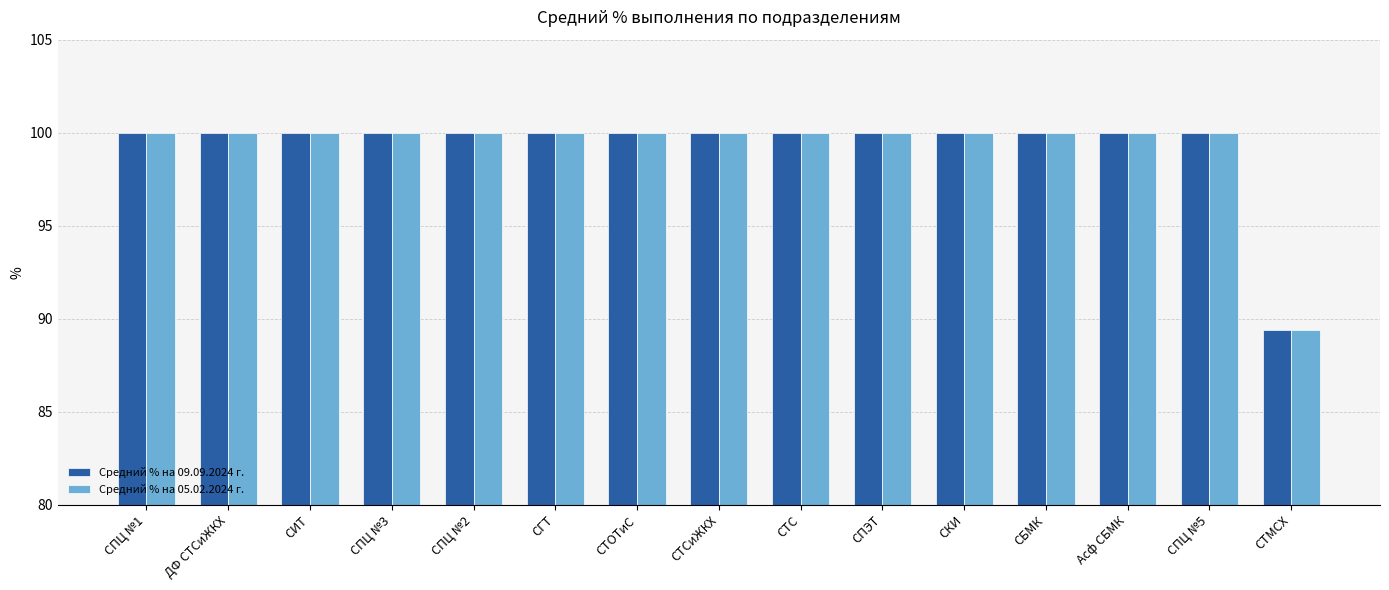

The value of Средний % на 09.09.2024 г. at СТОТиС is 100.0. True or false?

True